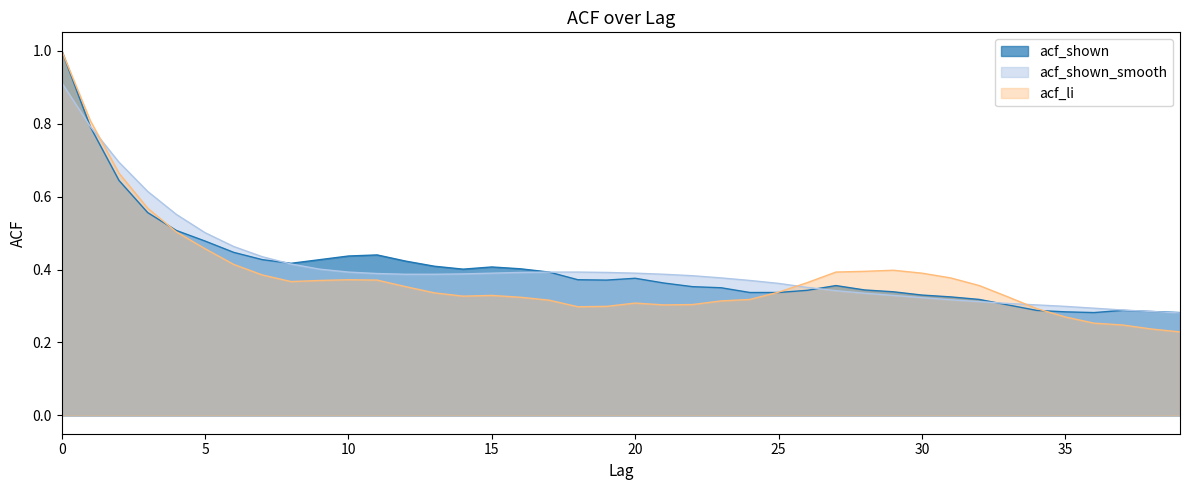

The acf_li series shows 0.3 at 33. True or false?

True